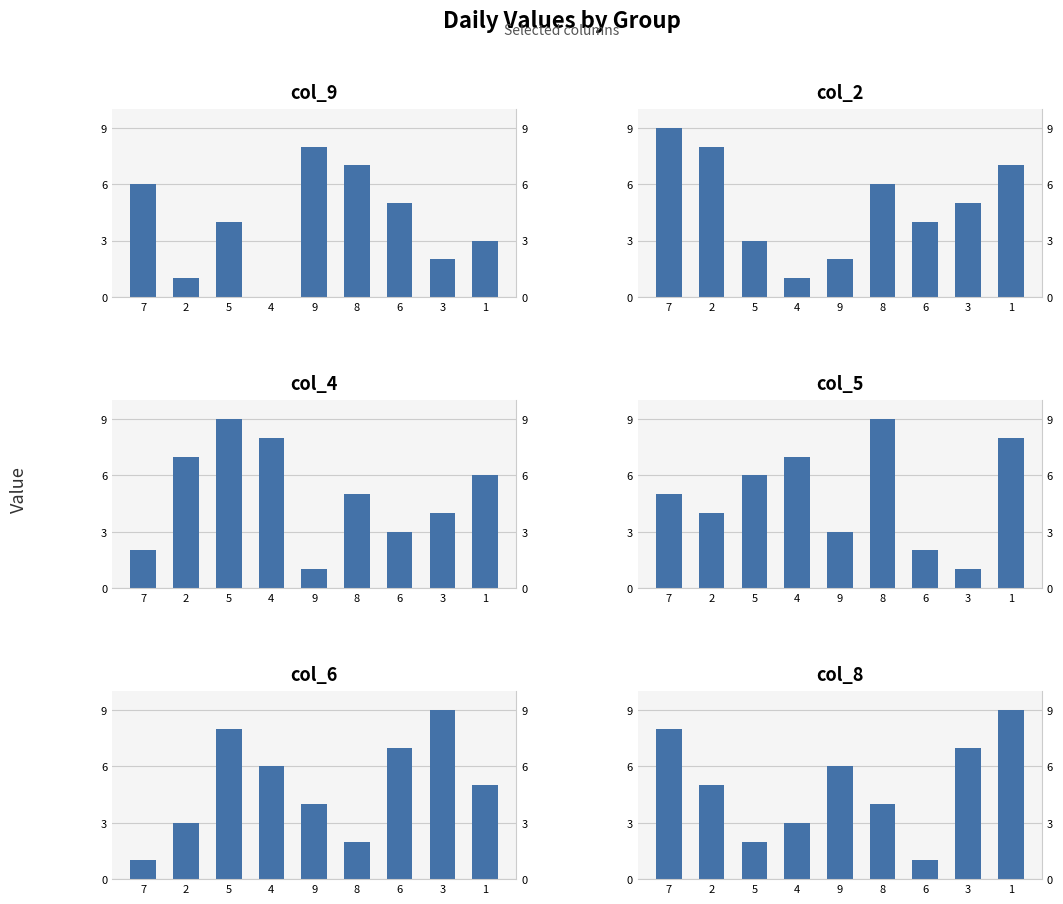

What is the difference between the maximum and minimum values in the col_9 series?

8